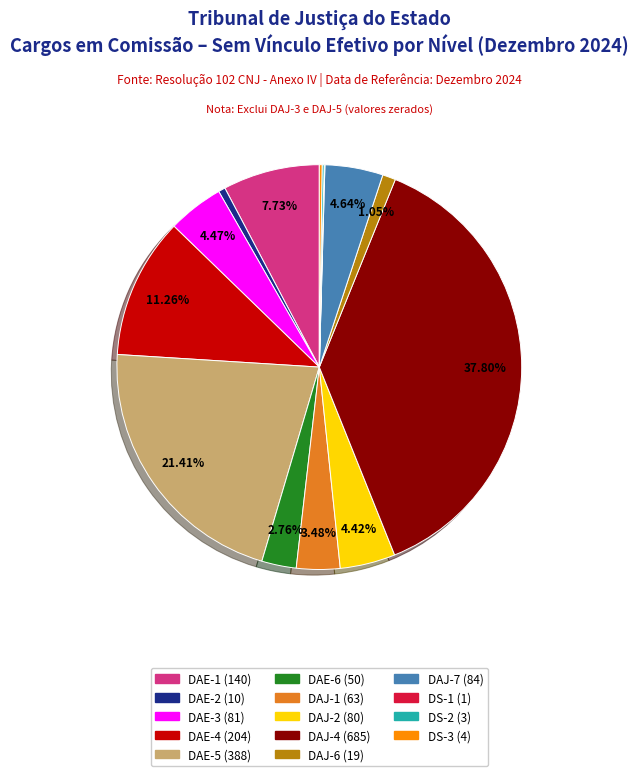

Is the sum of DAJ-2 and DAE-5 greater than half?

No